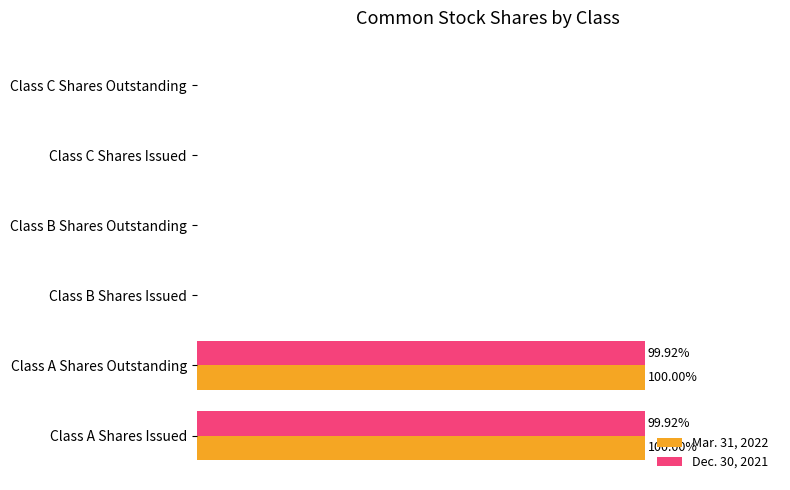

What is the value of the Dec. 30, 2021 bar at the 1st from the left?

99.9